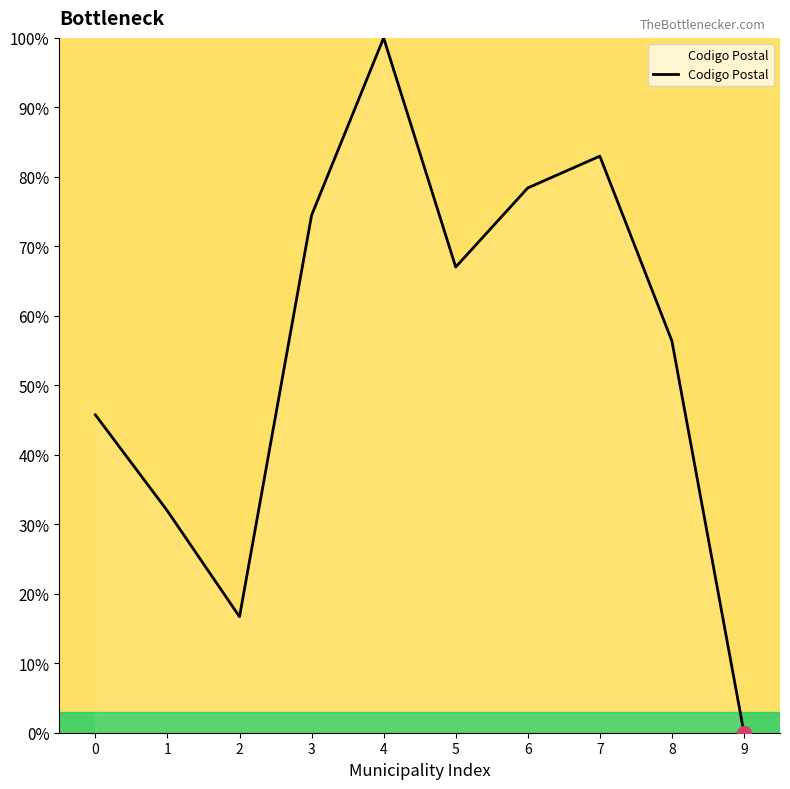

The chart shows a value of 51.5 at 7. True or false?

False